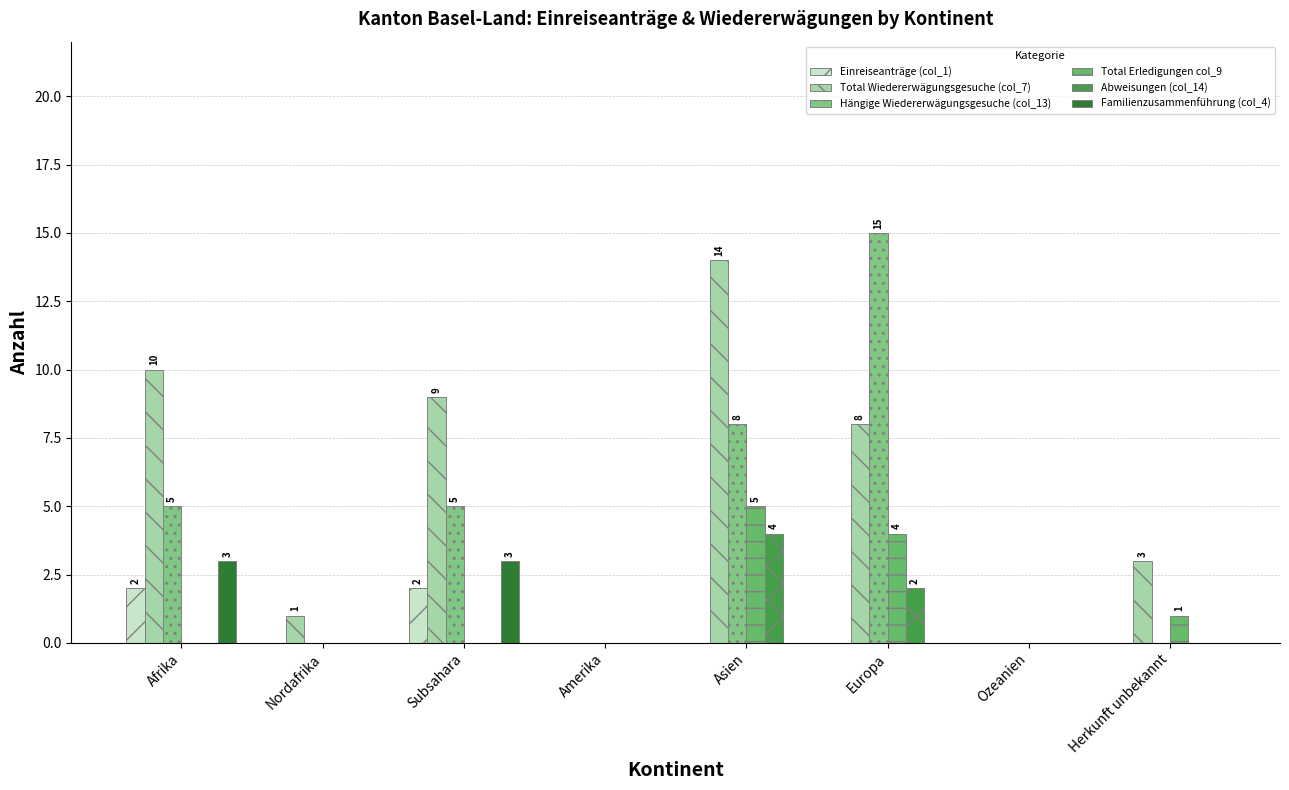

Count the number of categories in the chart.

8